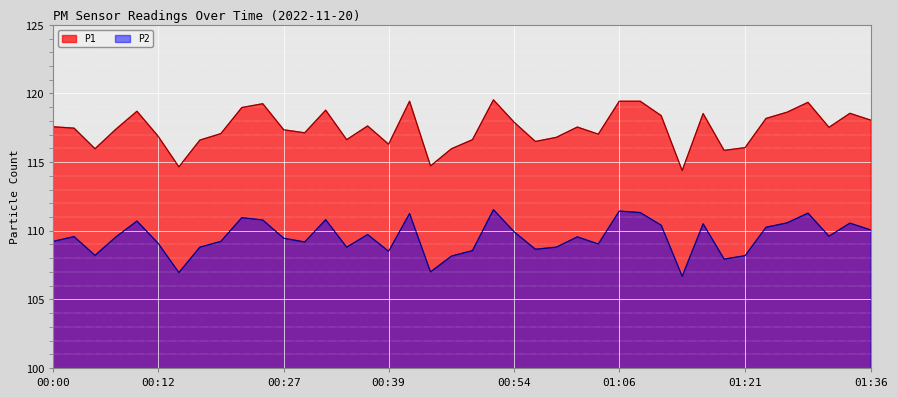

True or false: P1 and P2 intersect in this chart.

False